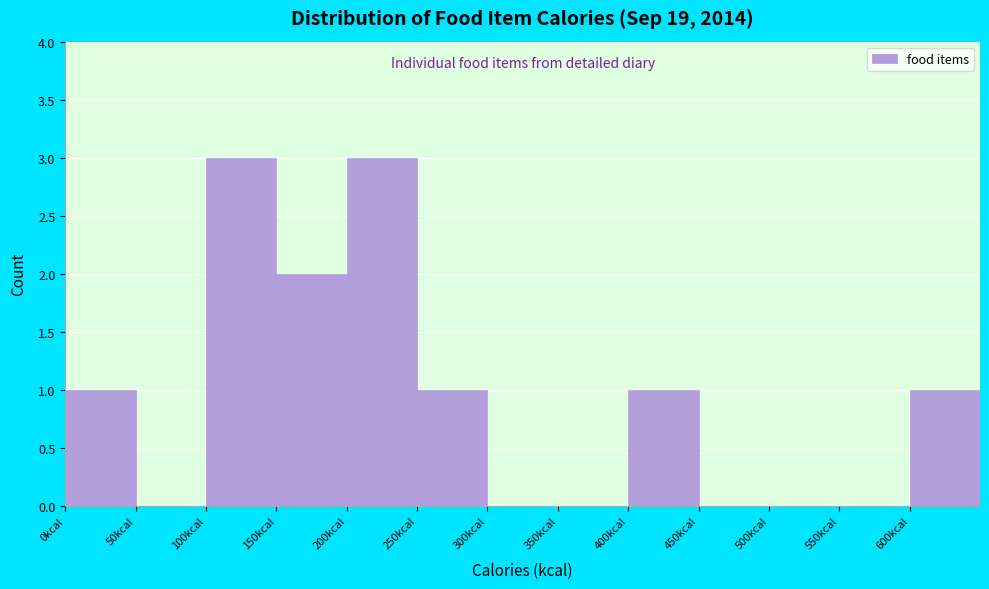

Reading left to right, transcribe this chart: for each bar, give the range it covers on the x-axis and its height. The values are not printed on the chart, so give them approximately, as read against the axis.

0 to 50: 1
50 to 100: 0
100 to 150: 3
150 to 200: 2
200 to 250: 3
250 to 300: 1
300 to 350: 0
350 to 400: 0
400 to 450: 1
450 to 500: 0
500 to 550: 0
550 to 600: 0
600 to 650: 1